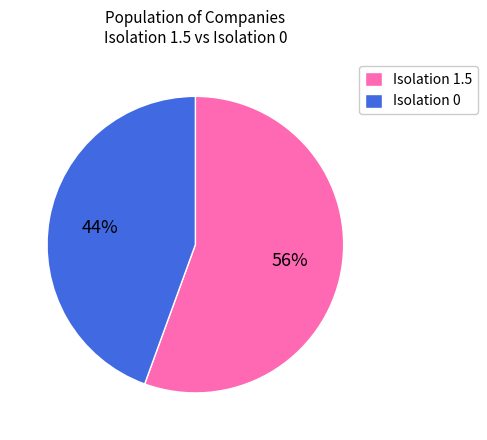

Which category has the biggest portion of the pie?

Isolation 1.5